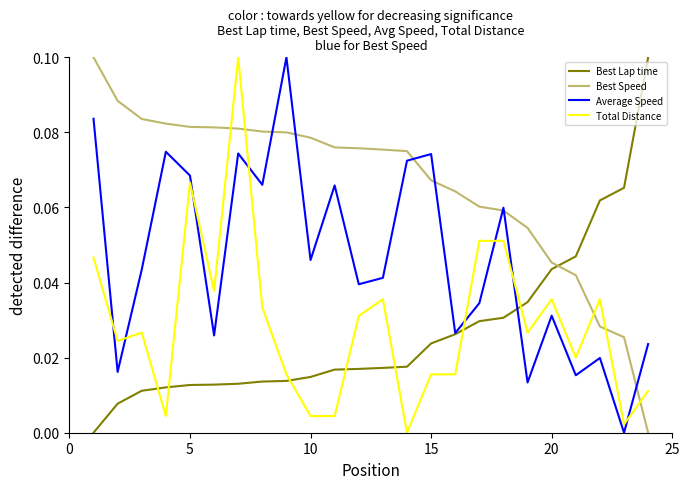

Count the Best Speed values in the range 0 to 1.

24